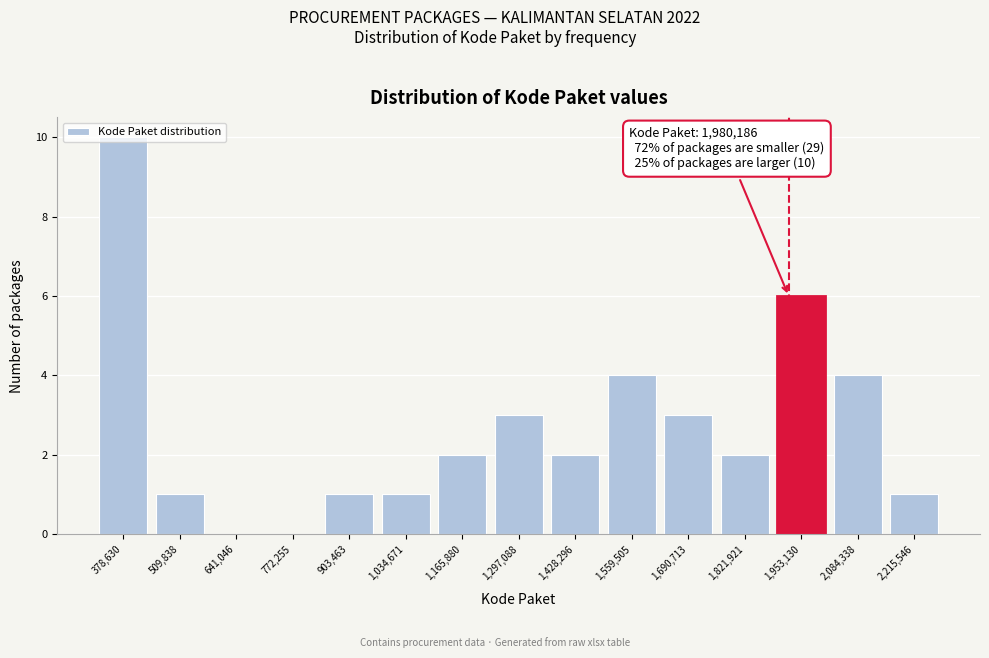

Is it true that the value at 1,034,671 is 1?

True